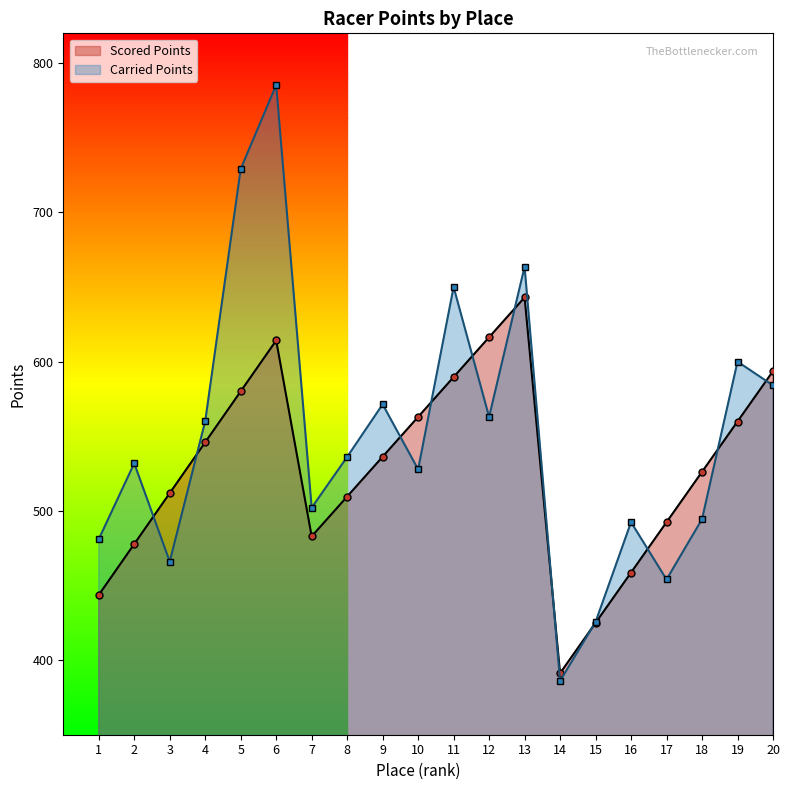

What is the difference between the Carried Points values at 5 and 3?

263.1